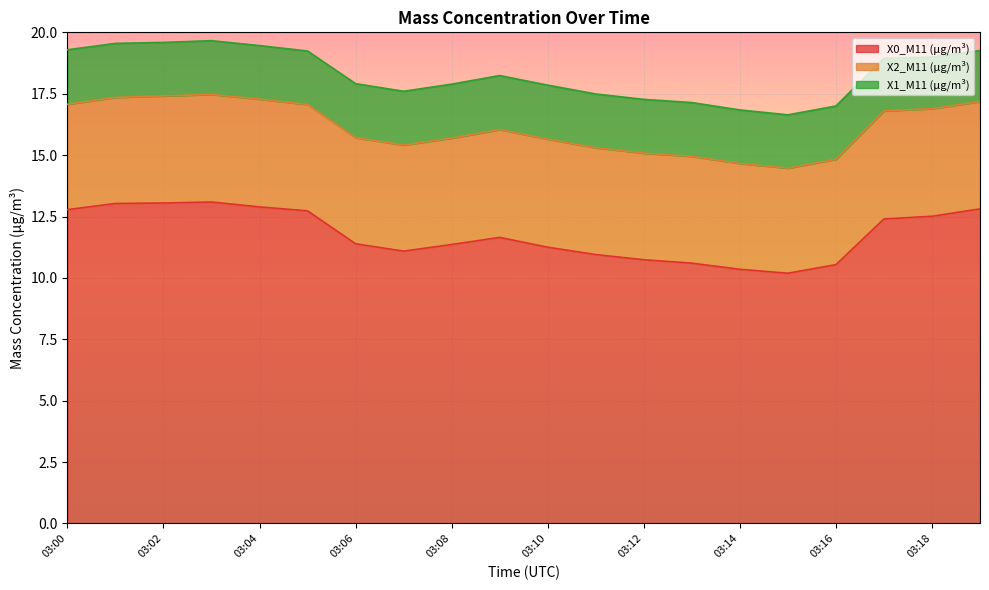

Rank the categories by X1_M11 (μg/m³) value from highest to lowest.

03:00, 03:01, 03:06, 03:08, 03:09, 03:10, 03:03, 03:07, 03:11, 03:12, 03:13, 03:02, 03:04, 03:05, 03:14, 03:15, 03:16, 03:17, 03:18, 03:19